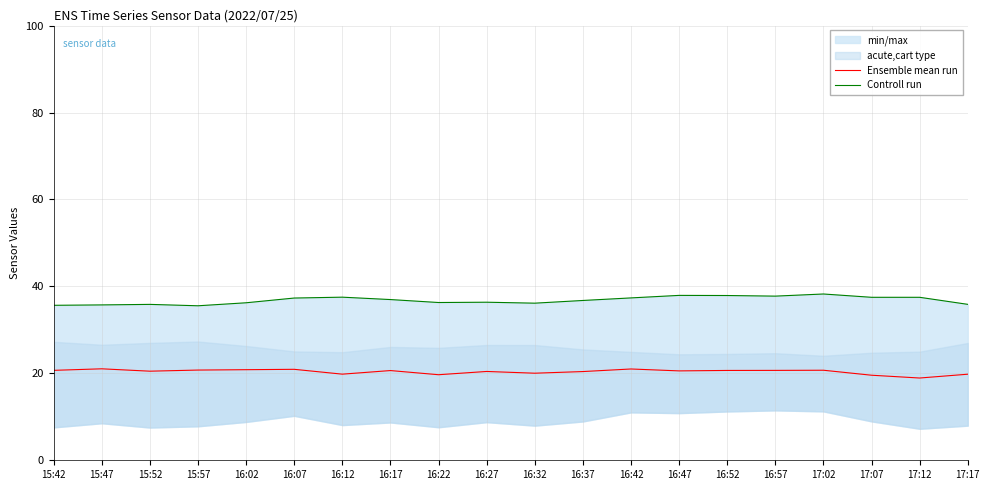

How many lines are shown in the chart?

2